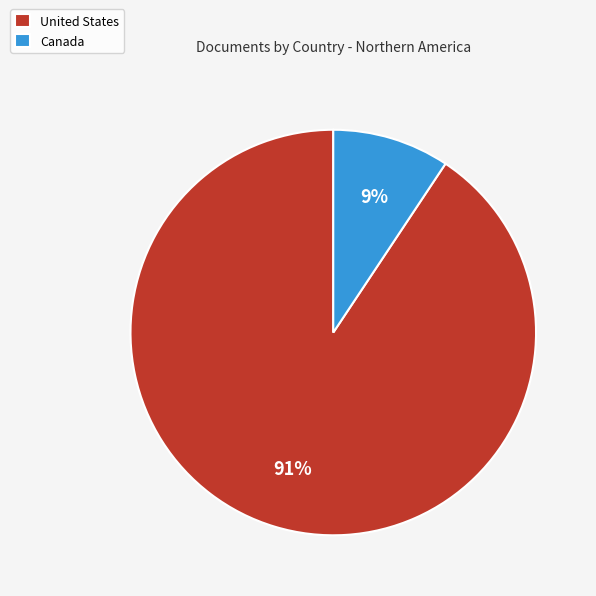

To the nearest percent, what portion does Canada represent?

9%